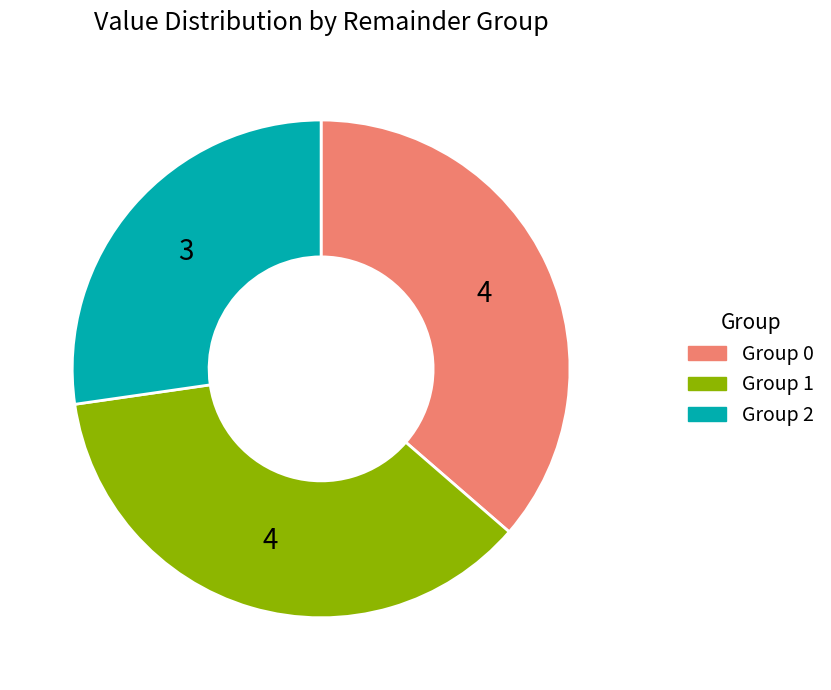

How many slices are in this pie chart?

3